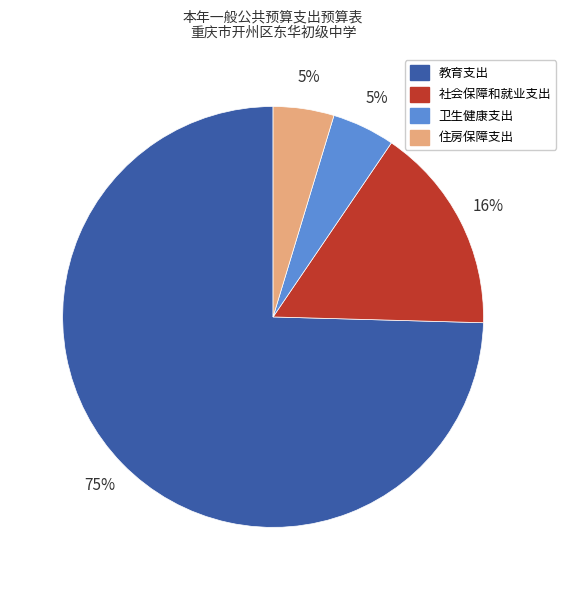

Count the number of slices in the pie.

4